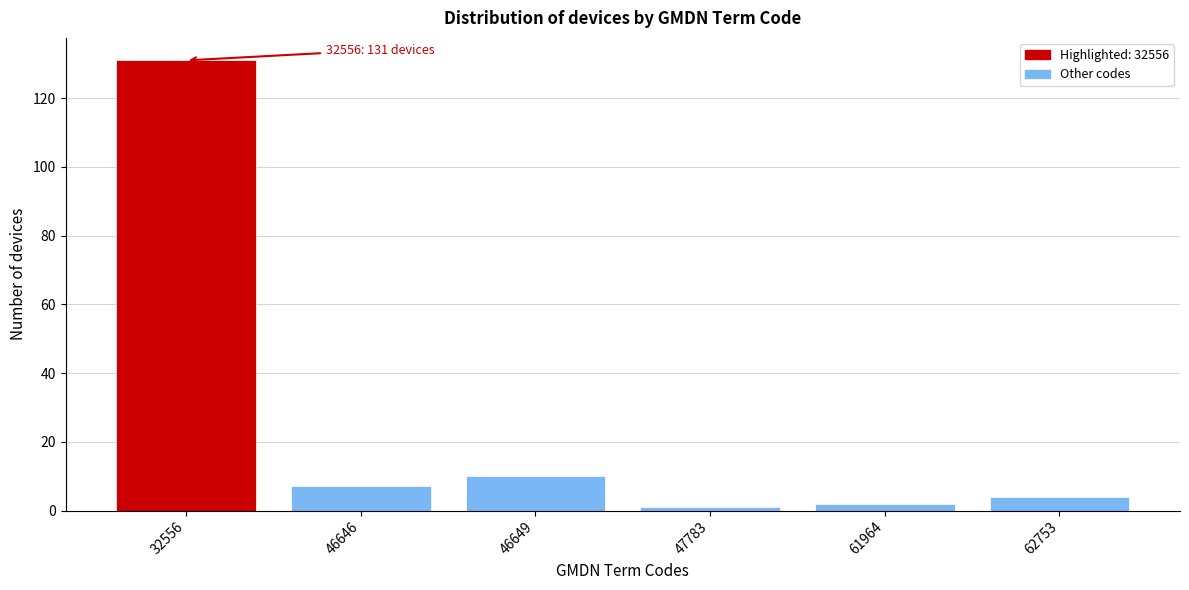

Reading right to left, what are all the values shown in this chart?

62753=4	61964=2	47783=1	46649=10	46646=7	32556=131